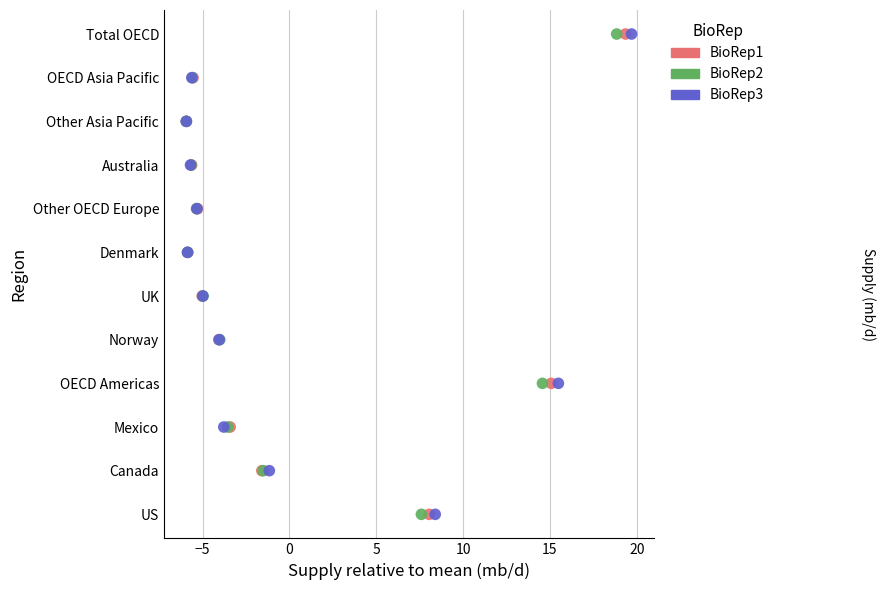

What are all the series names shown in the legend?

BioRep1, BioRep2, BioRep3